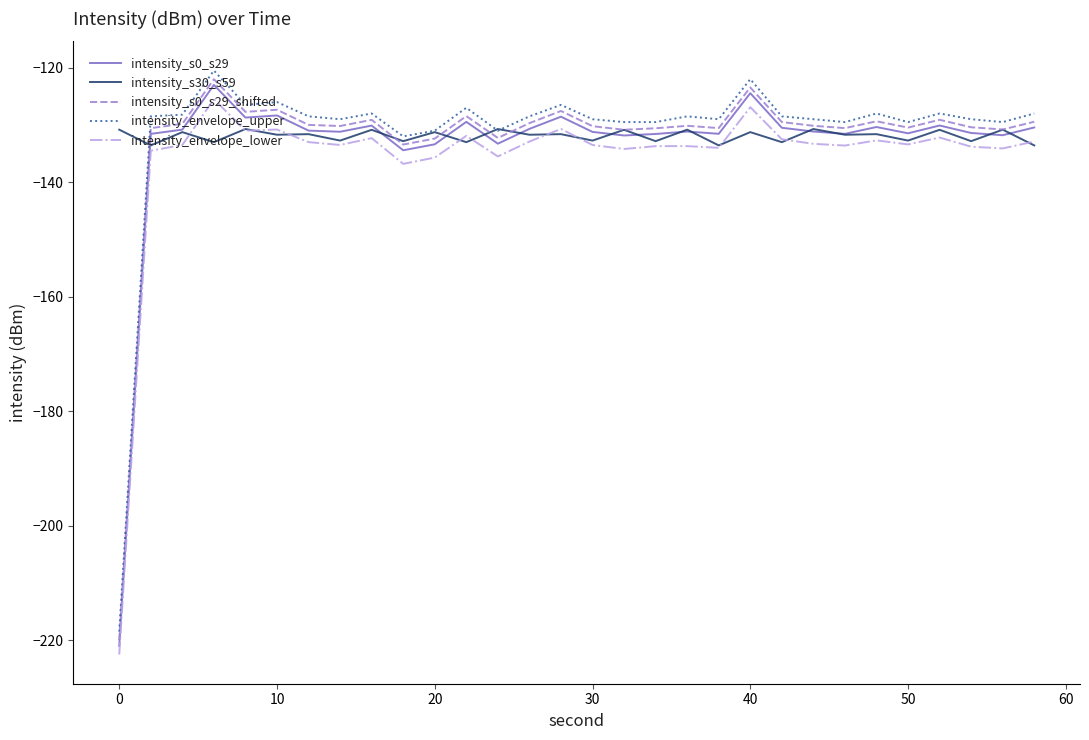

True or false: intensity_envelope_upper and intensity_envelope_lower intersect in this chart.

False